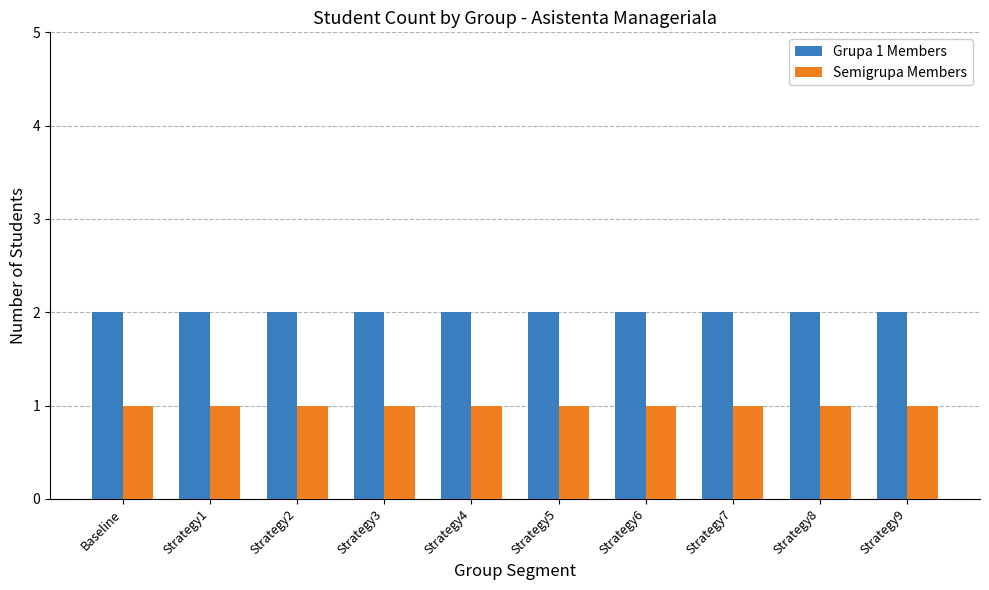

Is it true that Grupa 1 Members equals 3 at Strategy4?

False